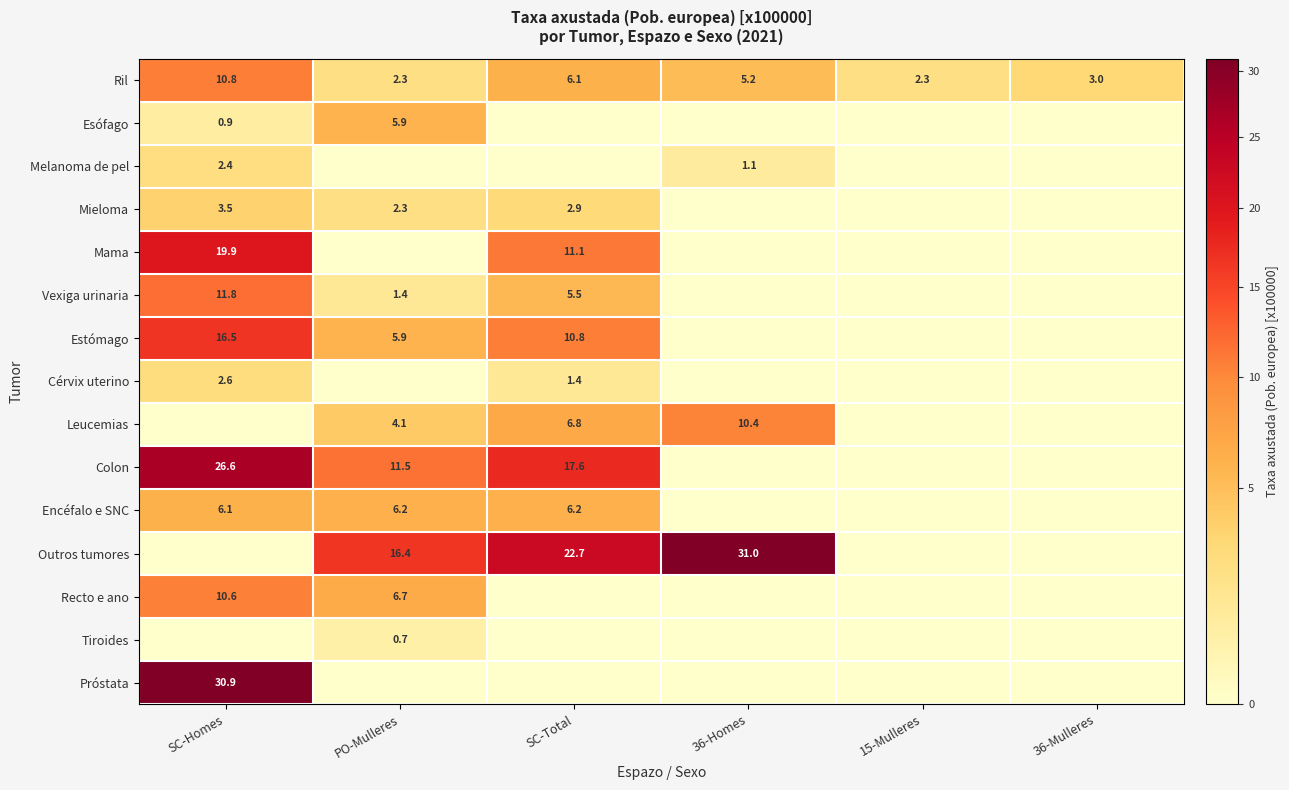

Is it true that Esófago equals 0.9 at SC-Homes?

True